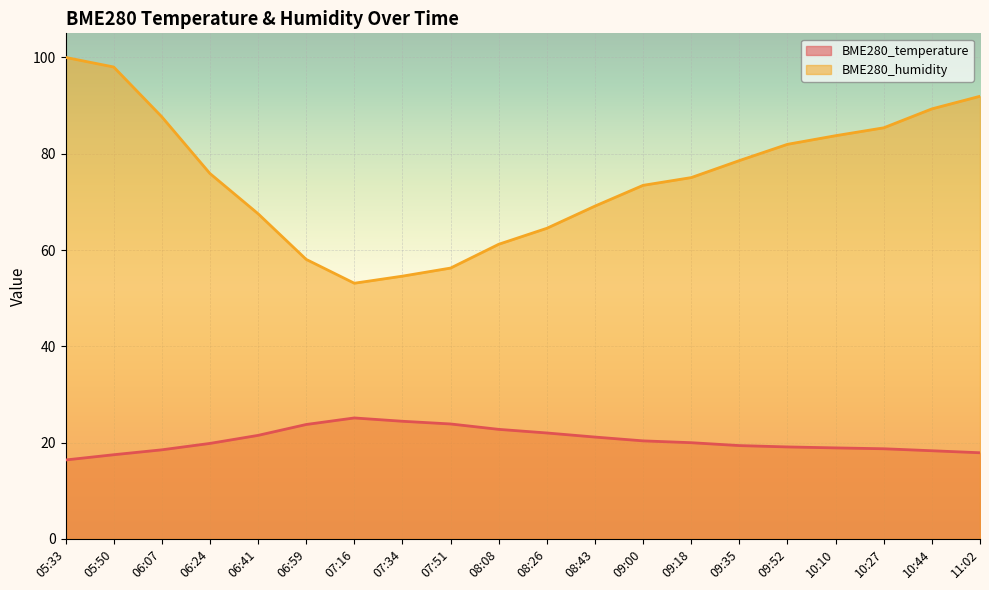

True or false: BME280_humidity and BME280_temperature intersect in this chart.

False